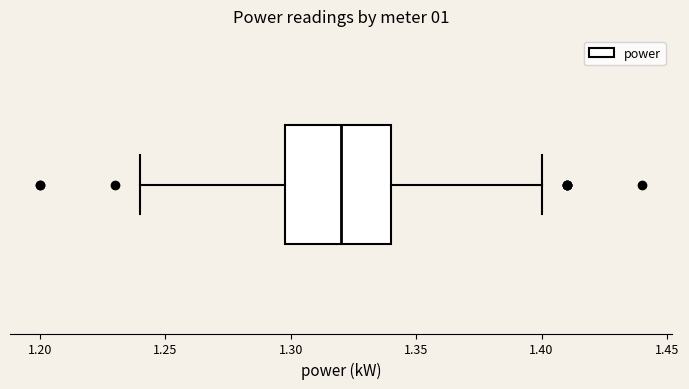

Read this box plot against the x-axis: the position of the median line, the range covered by the box, and the ends of both whiskers. The values are not printed on the chart, so give them approximately, as read against the axis.

median 1.32, box 1.30 to 1.34, whiskers 1.24 to 1.40